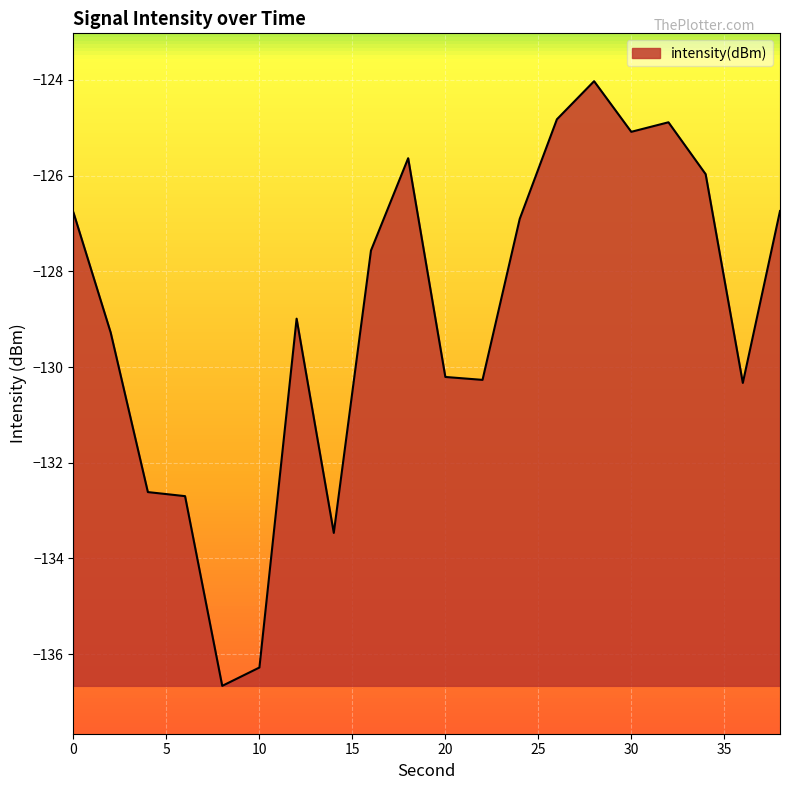

What is the average value?

-129.0